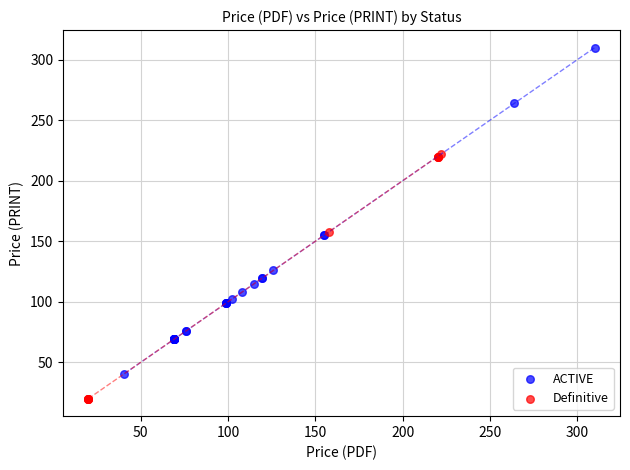

Which series reaches the minimum Y coordinate?

Definitive